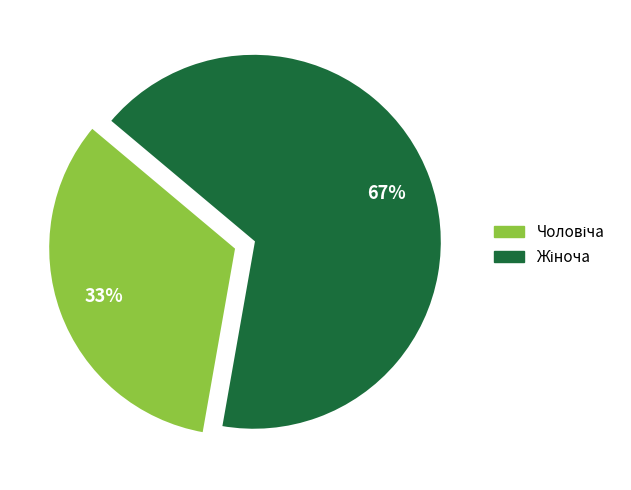

To the nearest percent, what is the average slice percentage?

50%